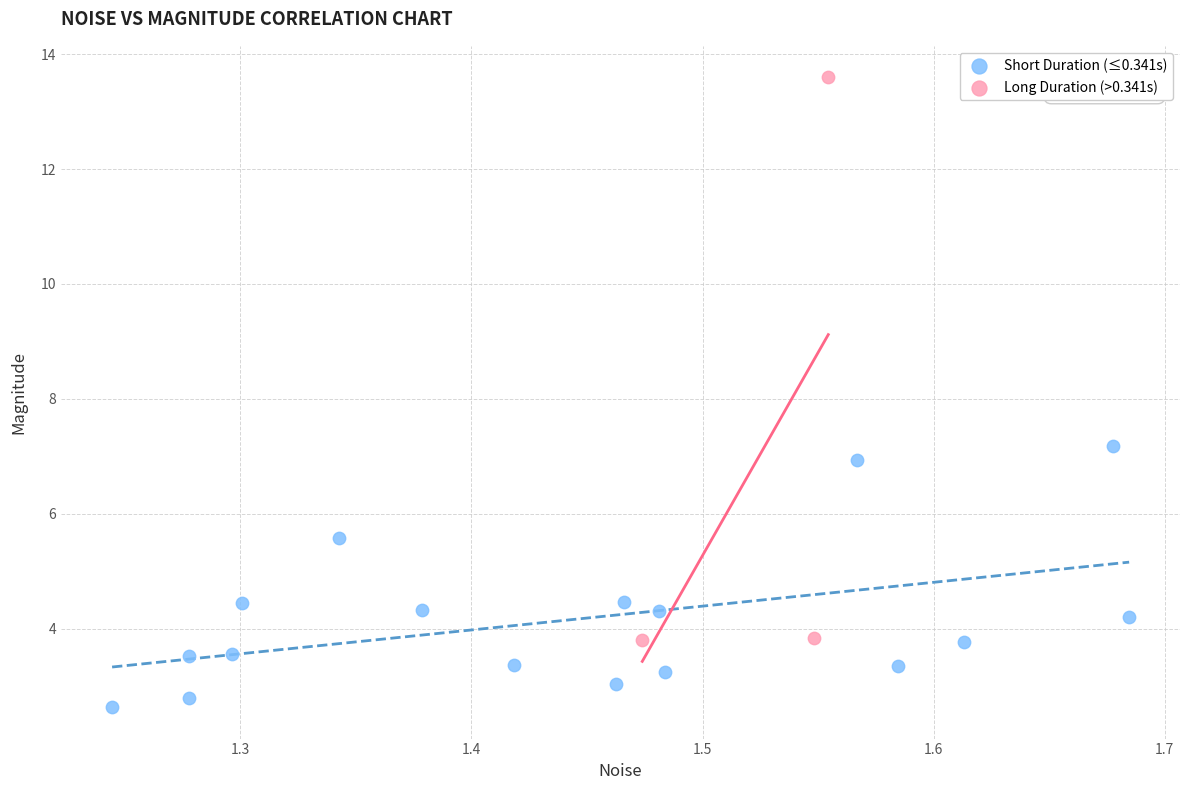

Which series contains the lowest Y value?

Short Duration (≤0.341s)